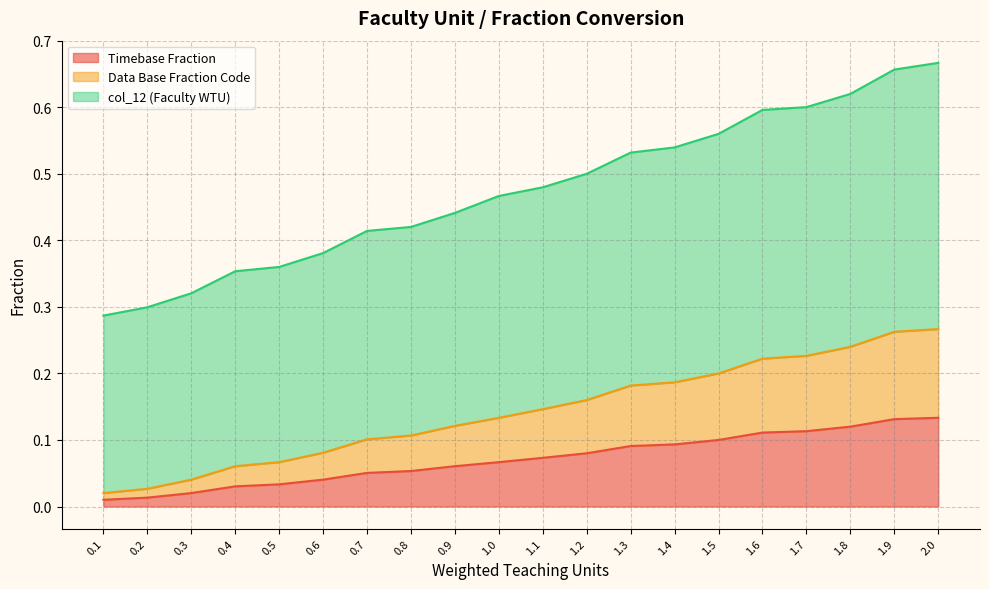

Between 0.5 and 1.0, which is larger?

1.0